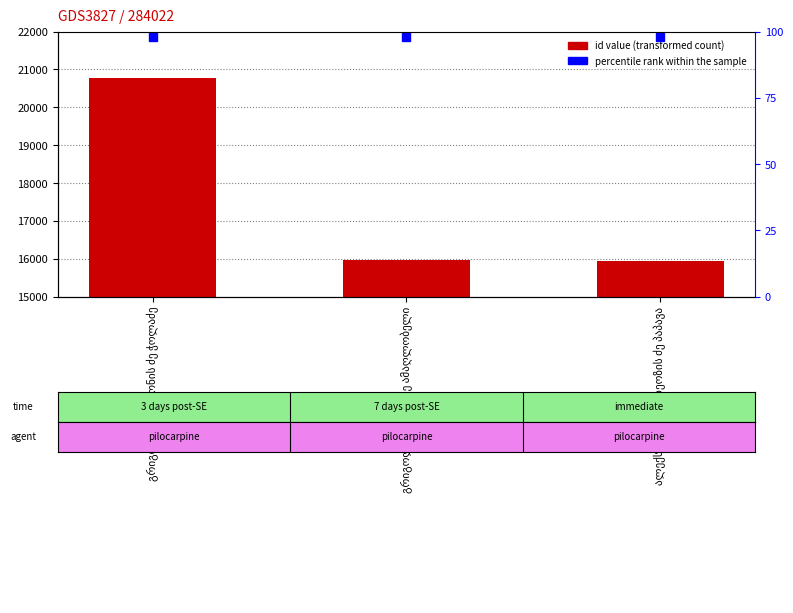

Are the bars horizontal?

No